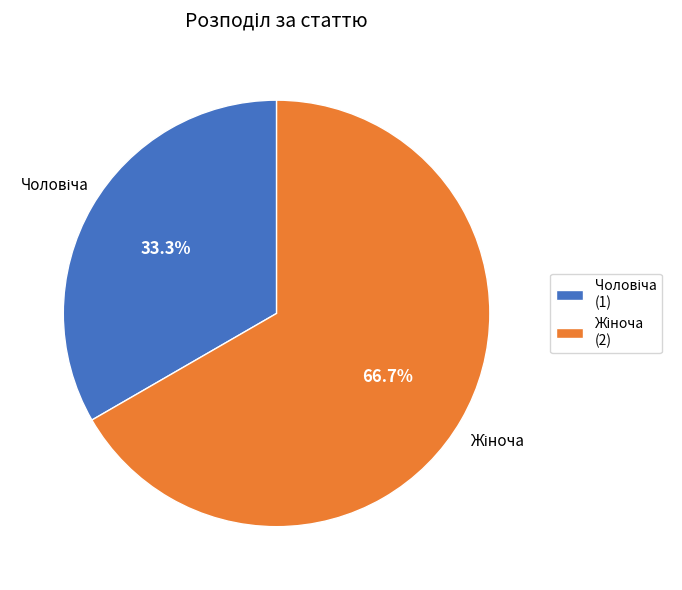

Is there any slice that represents more than half of the pie?

Yes